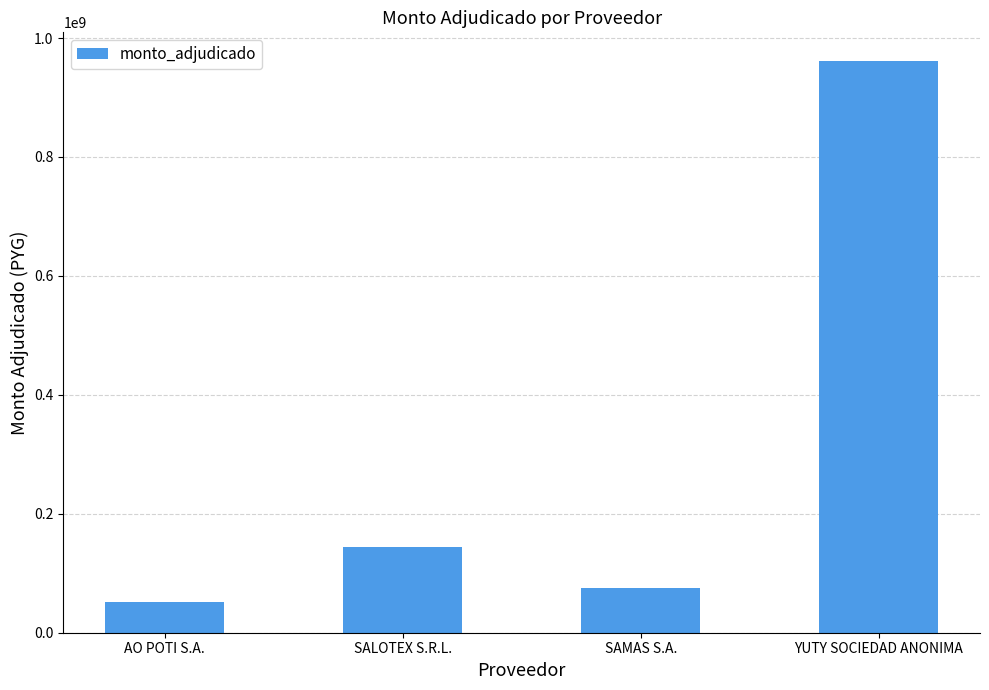

Rank the categories by value from lowest to highest.

AO POTI S.A., SAMAS S.A., SALOTEX S.R.L., YUTY SOCIEDAD ANONIMA